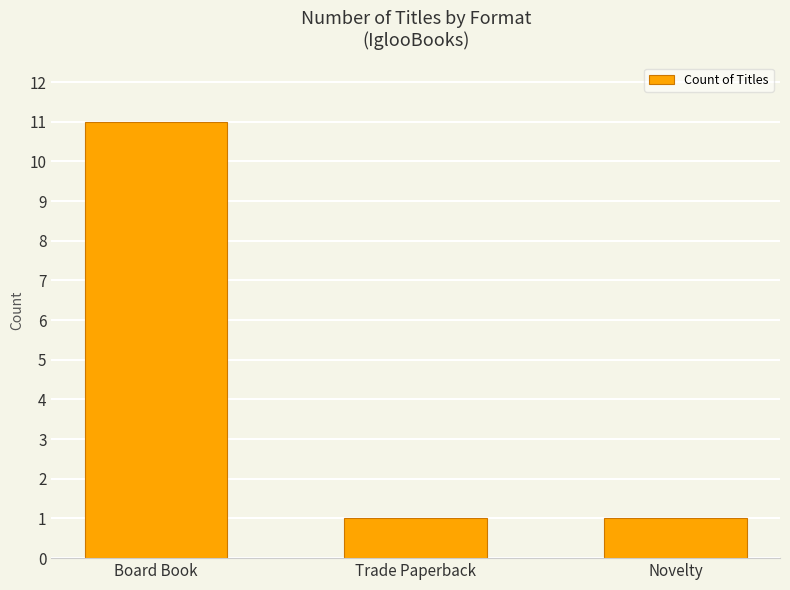

What is the label of the 1st bar from the left?

Board Book